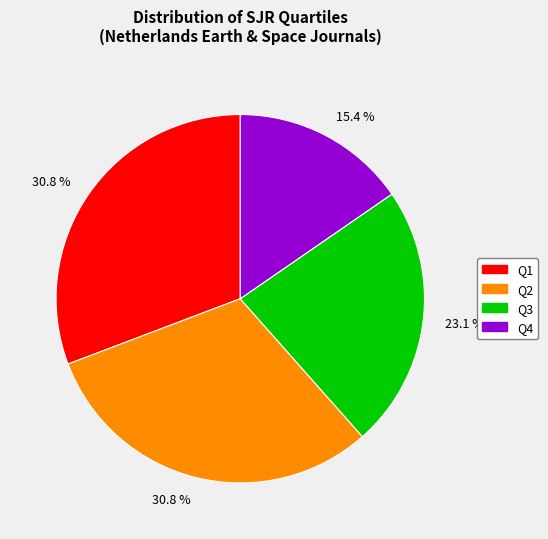

Does any single category account for the majority?

No